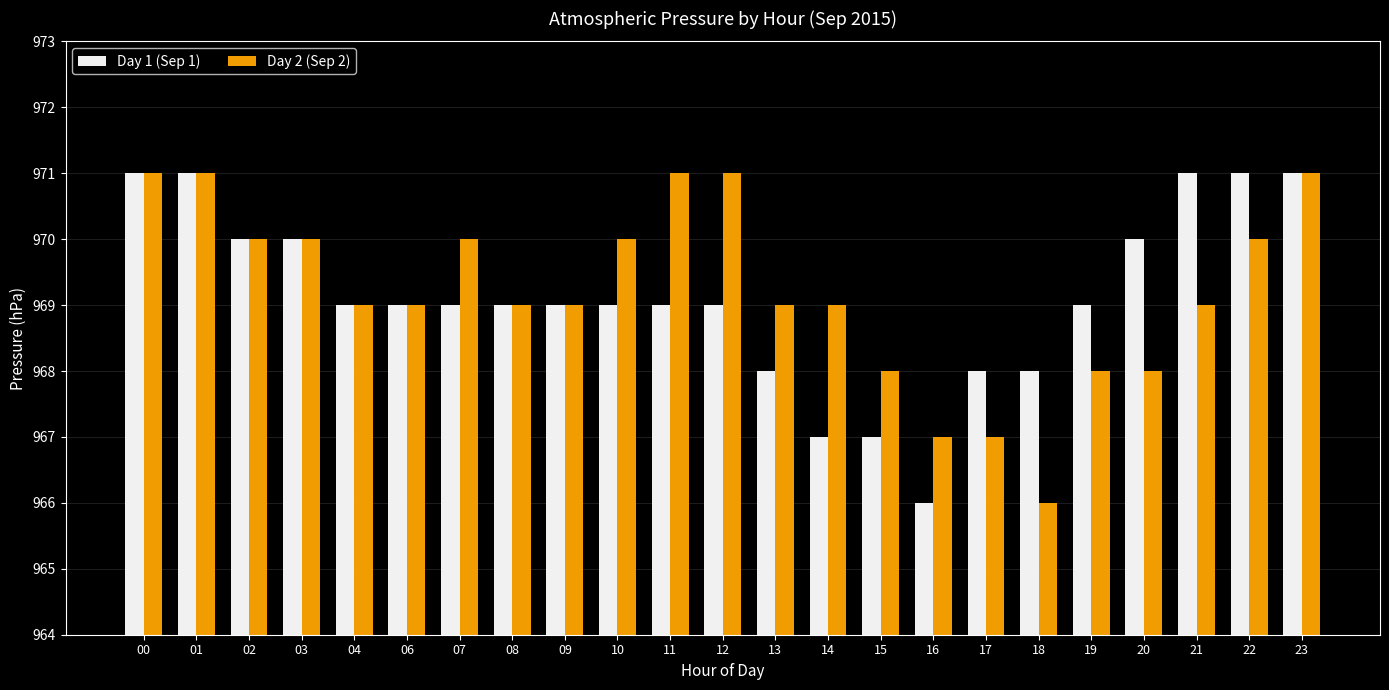

Are the bars horizontal?

No